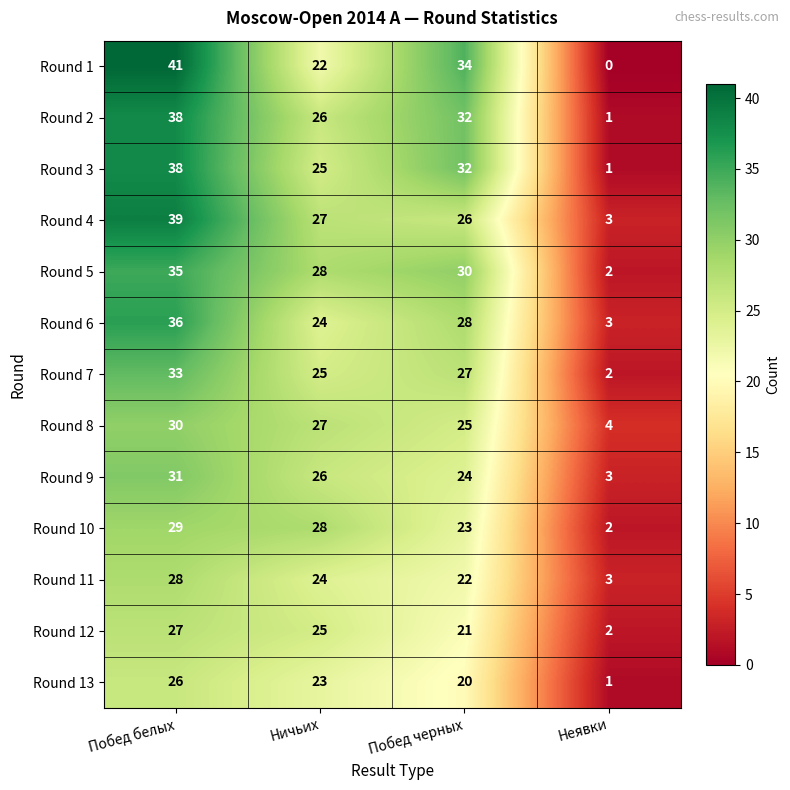

The value of Round 7 at Побед белых is 33. True or false?

True